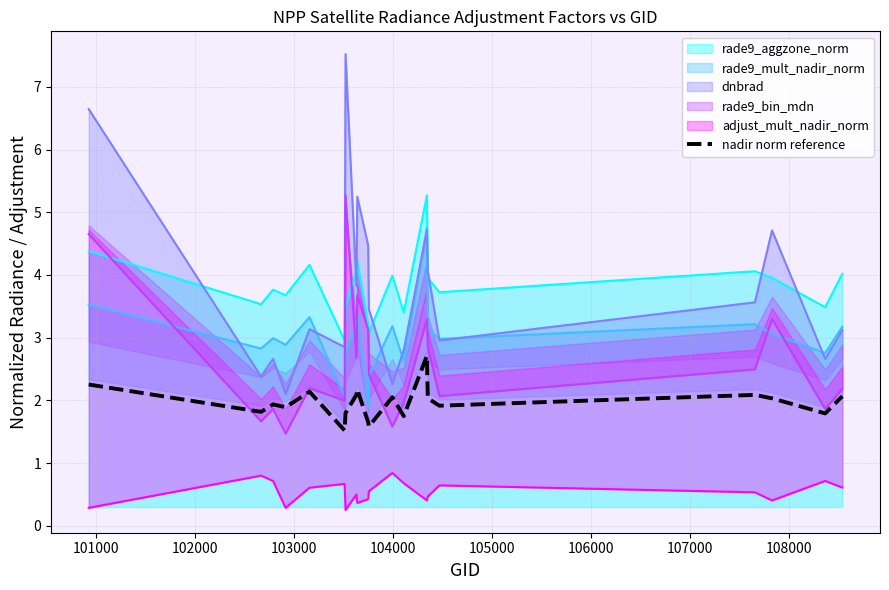

What is the minimum value for rade9_aggzone_norm?

3.0